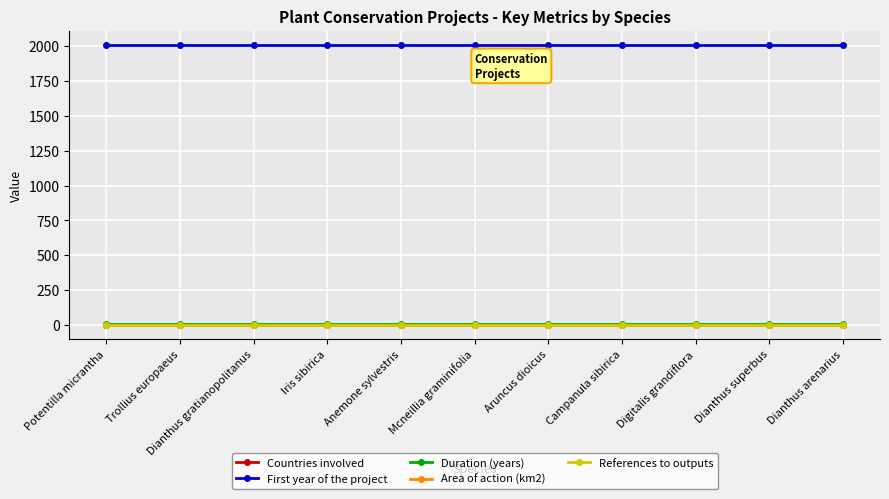

Which series has the largest total across all categories?

First year of the project